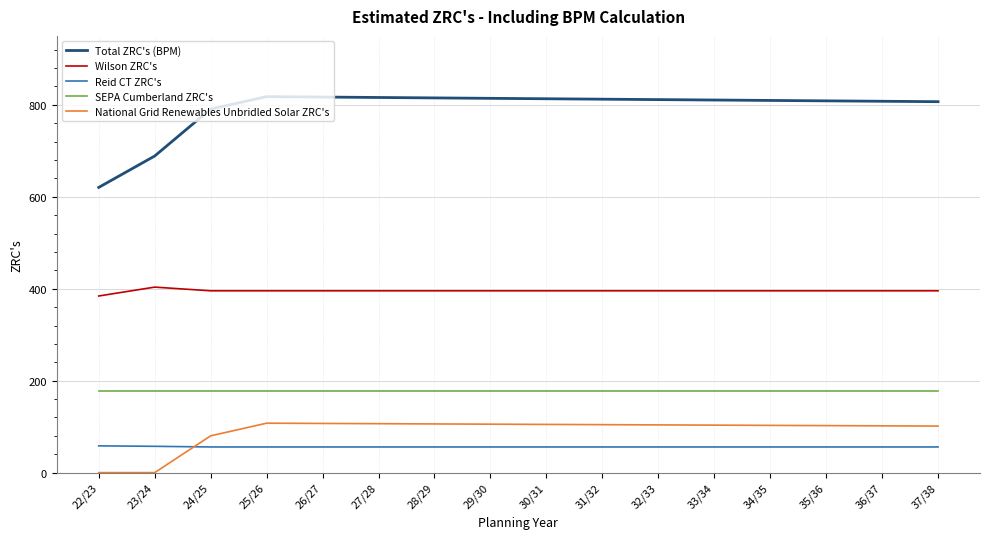

Which series has the largest total across all categories?

Total ZRC's (BPM)